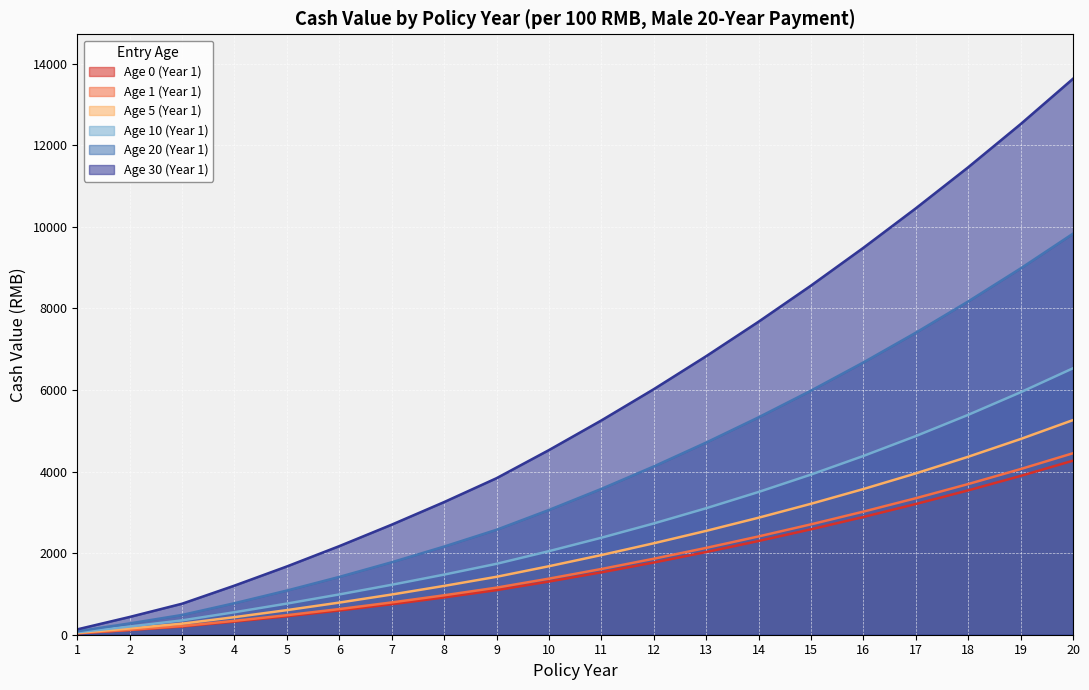

What is the smallest value displayed?

34.4